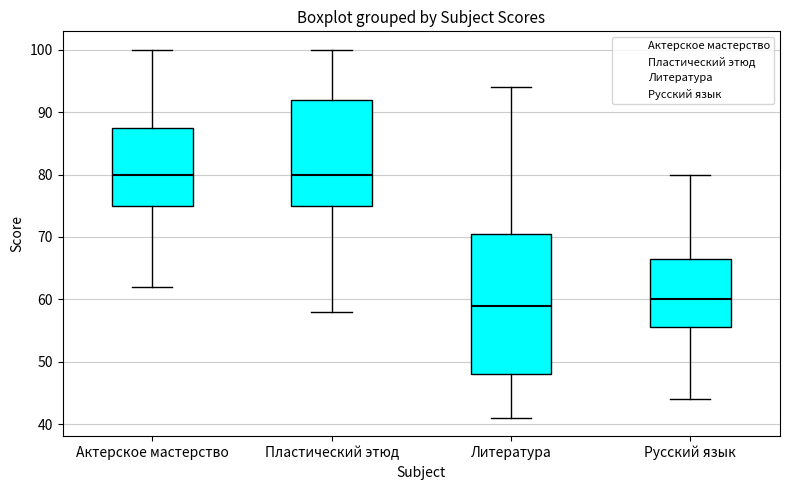

Reading left to right, transcribe this box plot: for each box, give where its median line is, the range the box spans, and where its two whiskers end, as read against the y-axis. The values are not printed on the chart, so give them approximately, as read against the axis.

Актерское мастерство: median 80, box 75 to 88, whiskers 62 to 100
Пластический этюд: median 80, box 75 to 92, whiskers 58 to 100
Литература: median 59, box 48 to 71, whiskers 41 to 94
Русский язык: median 60, box 56 to 67, whiskers 44 to 80